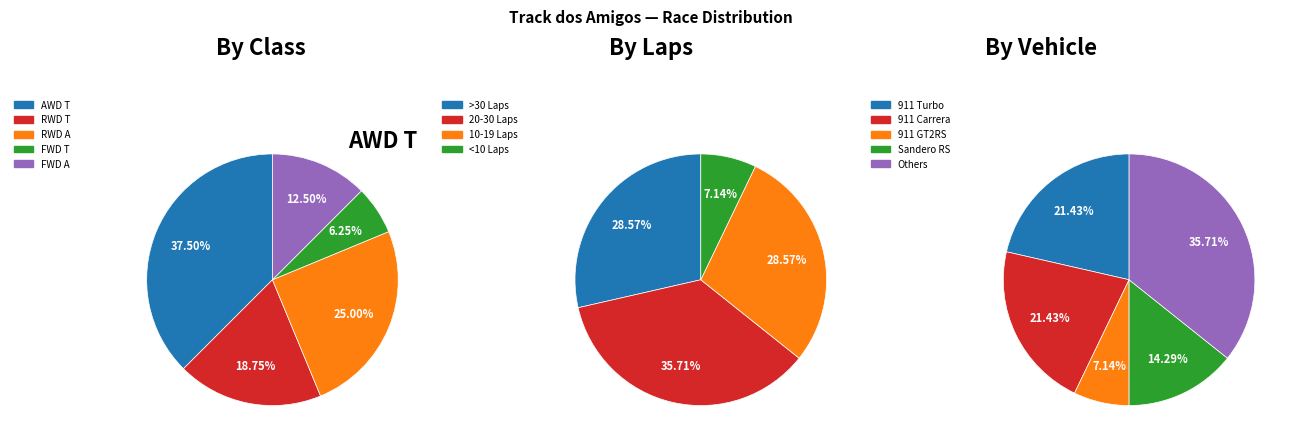

Which category has the smallest portion of the pie?

FWD T